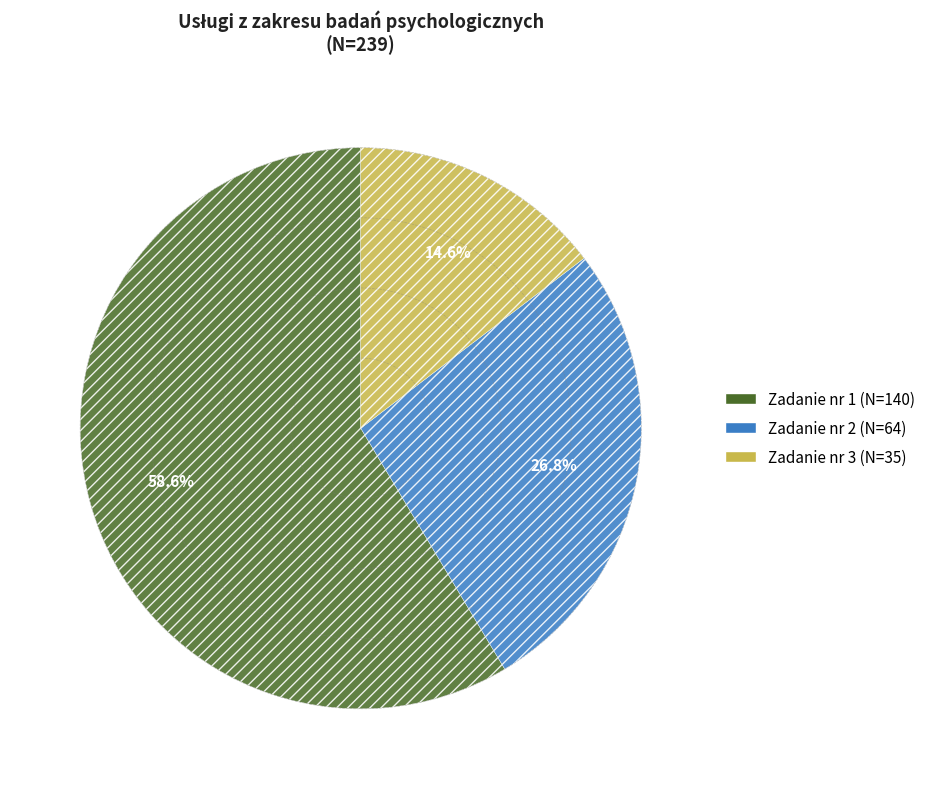

To the nearest percent, what is the combined percentage of Zadanie nr 1 and Zadanie nr 3?

73%